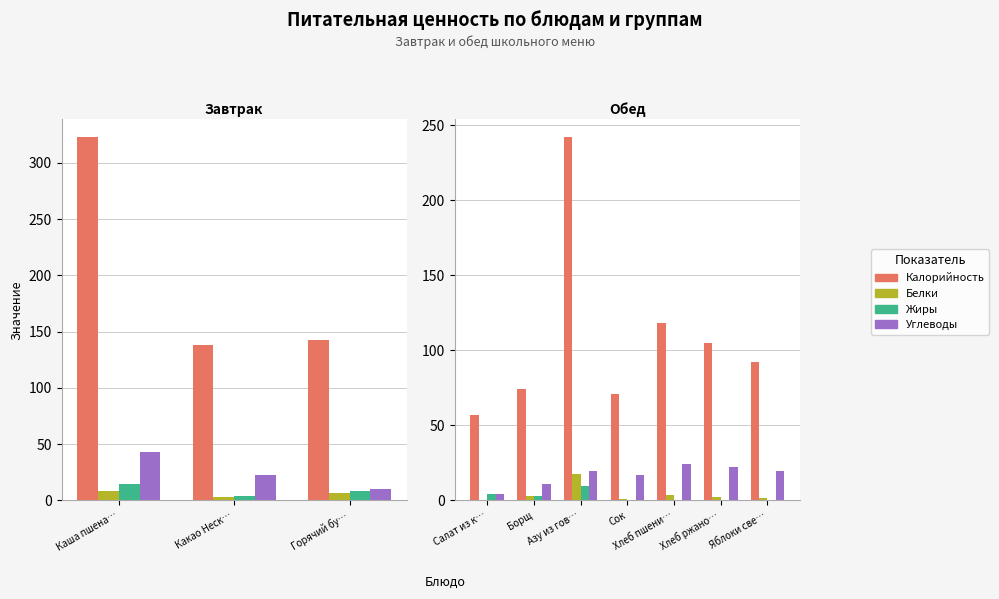

Which series changed the most between Азу из гов… and Сок?

Калорийность